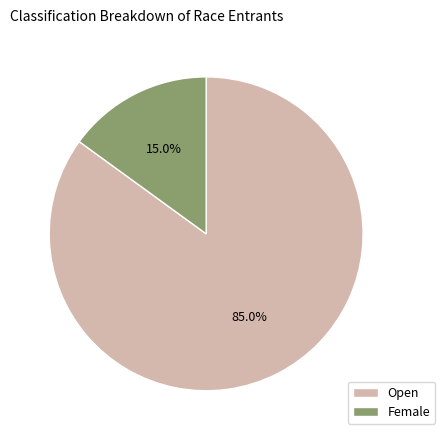

Between Female and Open, which is larger?

Open